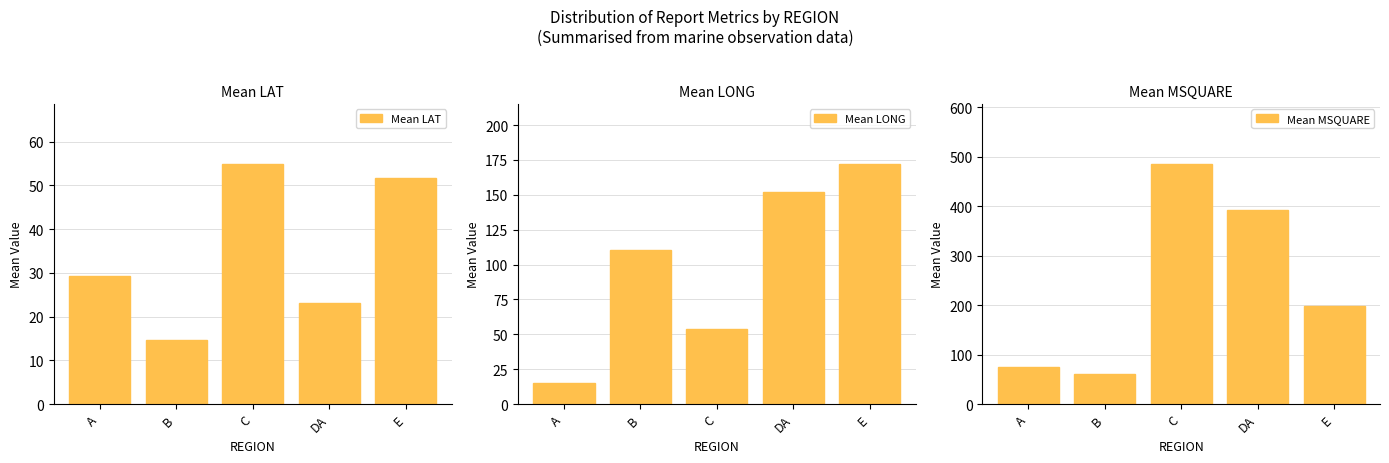

List the series in order of their overall mean, lowest first.

Mean LAT, Mean LONG, Mean MSQUARE